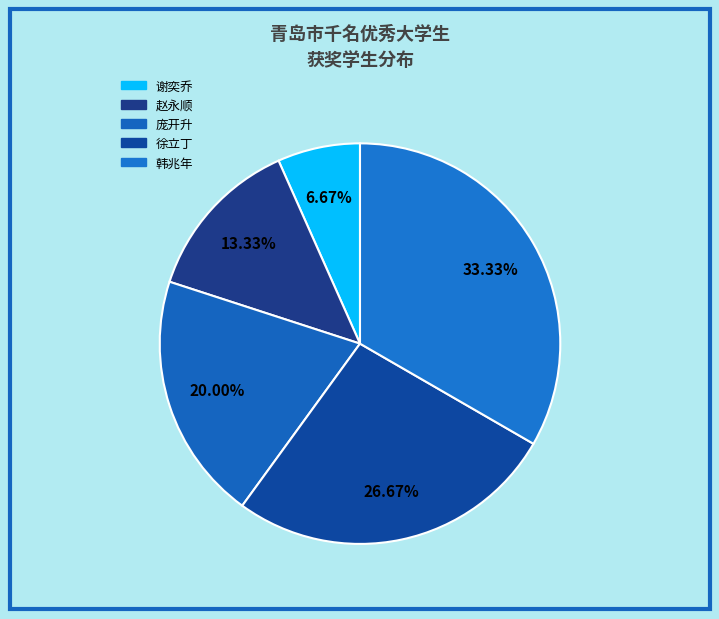

True or false: 韩兆年 accounts for 45% of the total.

False